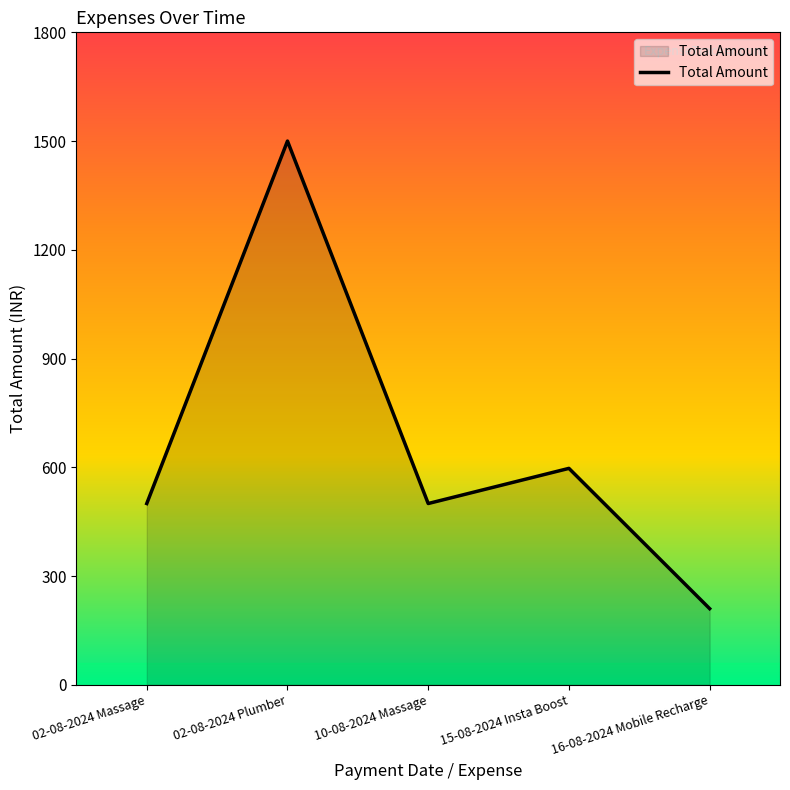

Between 10-08-2024 Massage and 16-08-2024 Mobile Recharge, which is larger?

10-08-2024 Massage